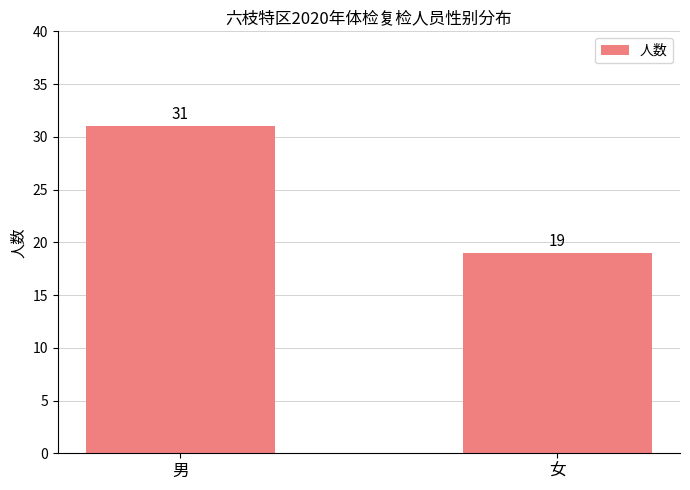

What position from the right is 男?

2